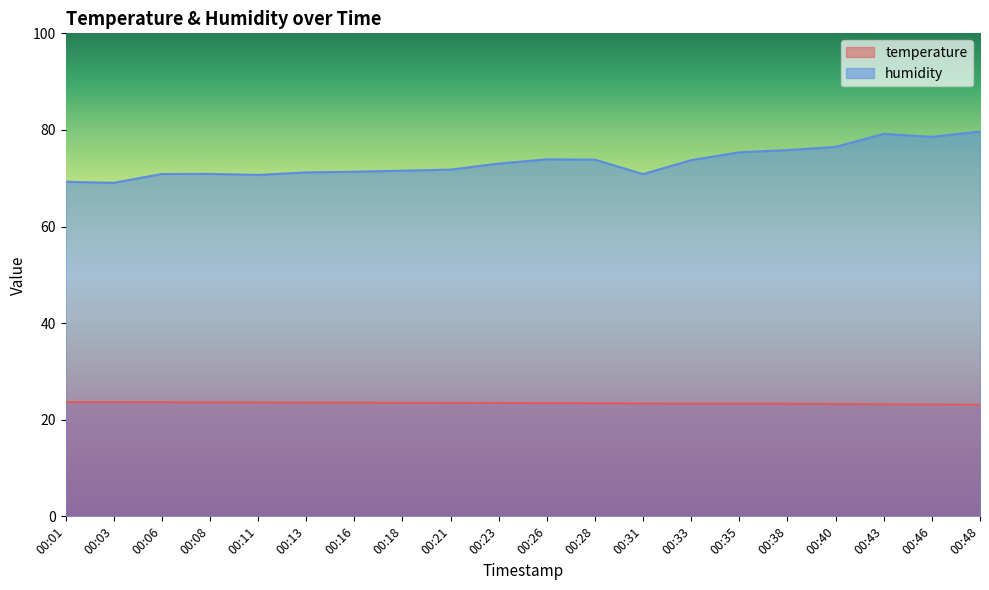

How many interior local valleys does the humidity series have?

4